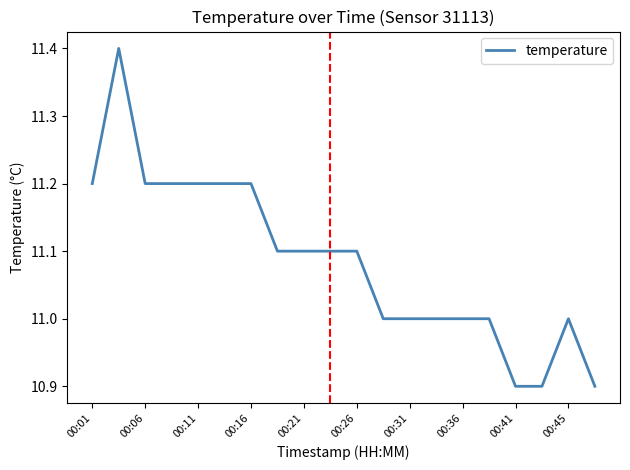

Reading right to left, transcribe all the data shown in this chart.

10.9	11.0	10.9	10.9	11.0	11.0	11.0	11.0	11.0	11.1	11.1	11.1	11.1	11.2	11.2	11.2	11.2	11.2	11.4	11.2